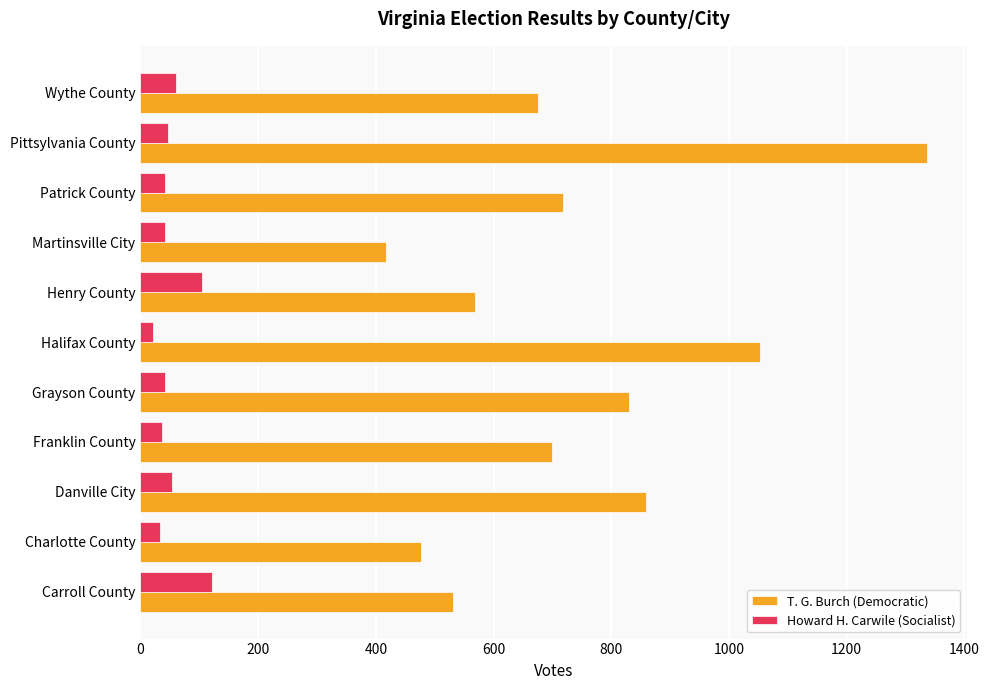

List the series in order of their peak value, lowest first.

Howard H. Carwile (Socialist), T. G. Burch (Democratic)